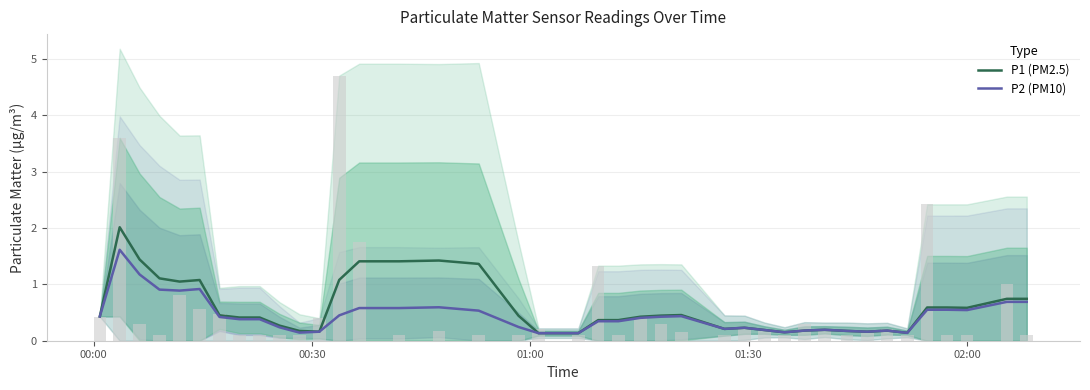

What is the minimum value shown in the chart?

0.1